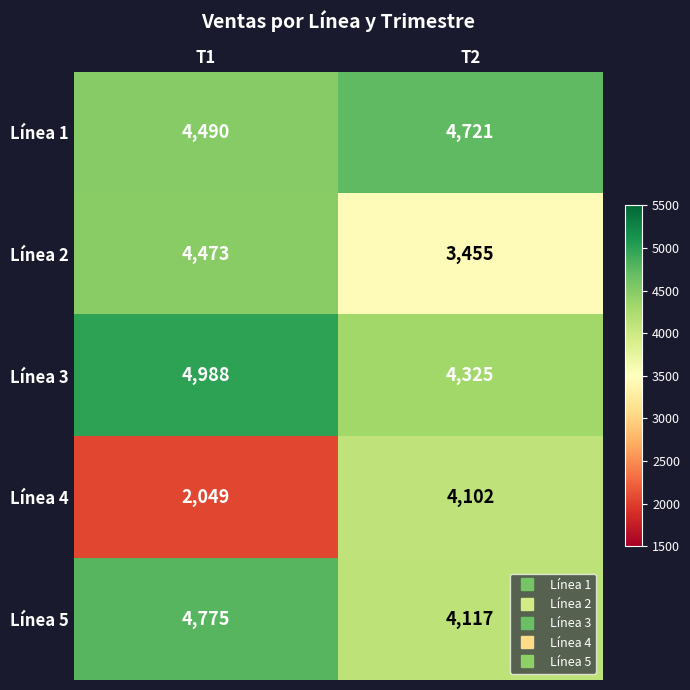

Which series has the largest range (max minus min)?

Línea 4